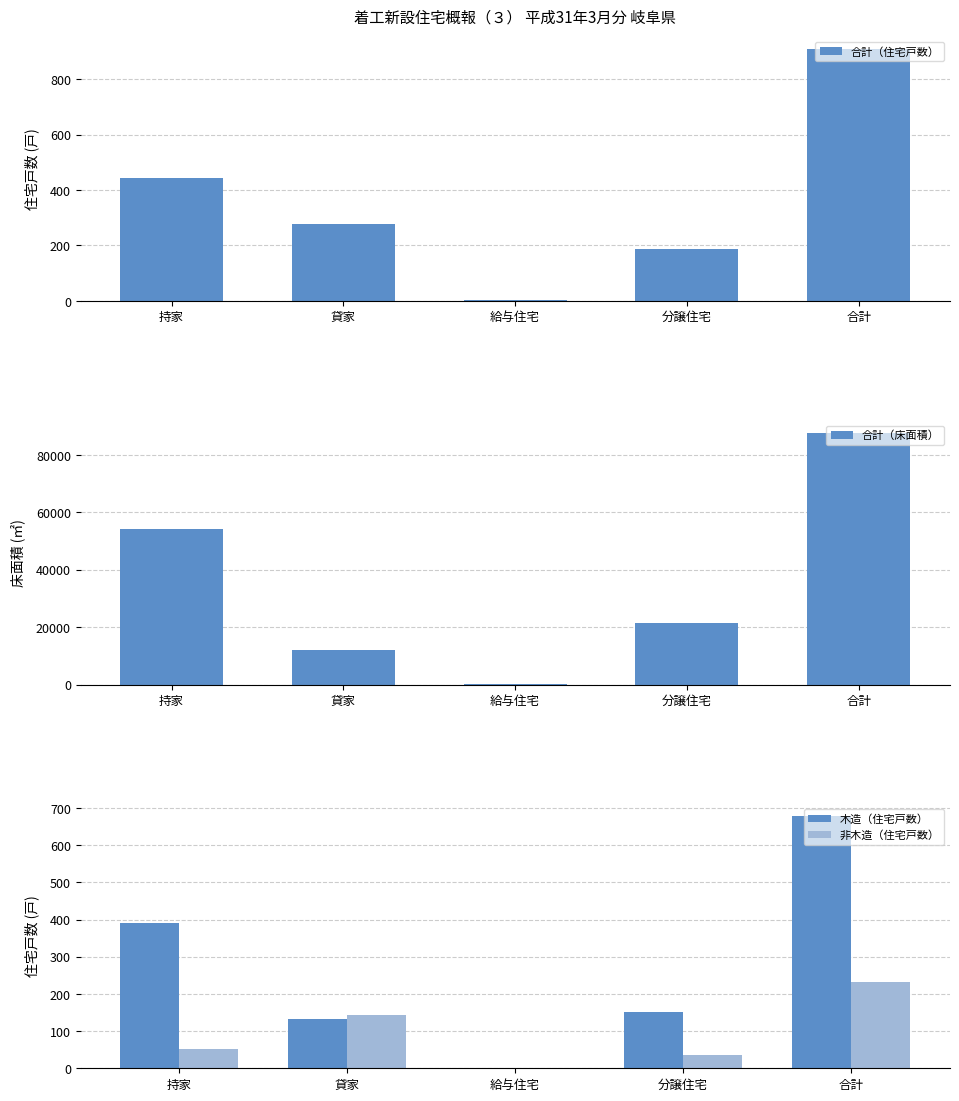

What is the difference between the second highest and second lowest values in the 非木造（住宅戸数） series?

108